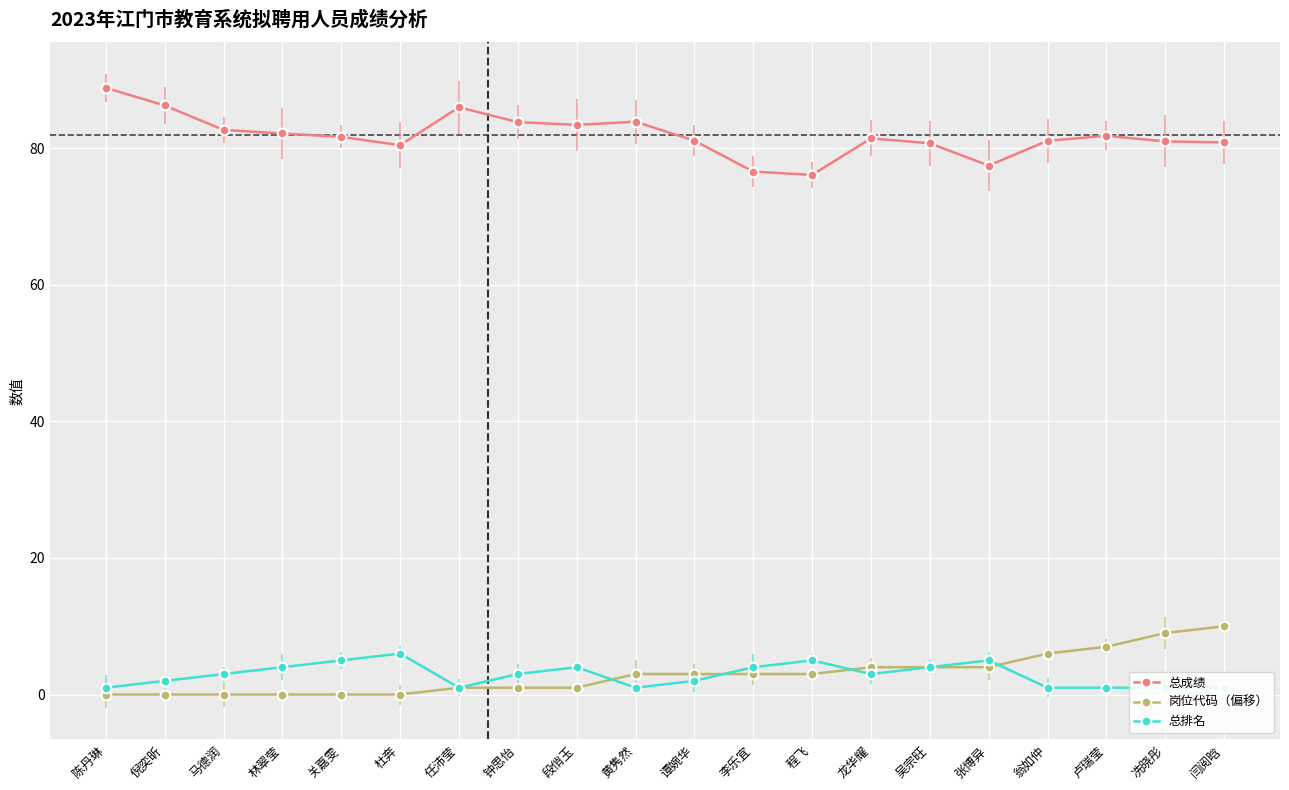

What is the minimum value for 总成绩?

76.1